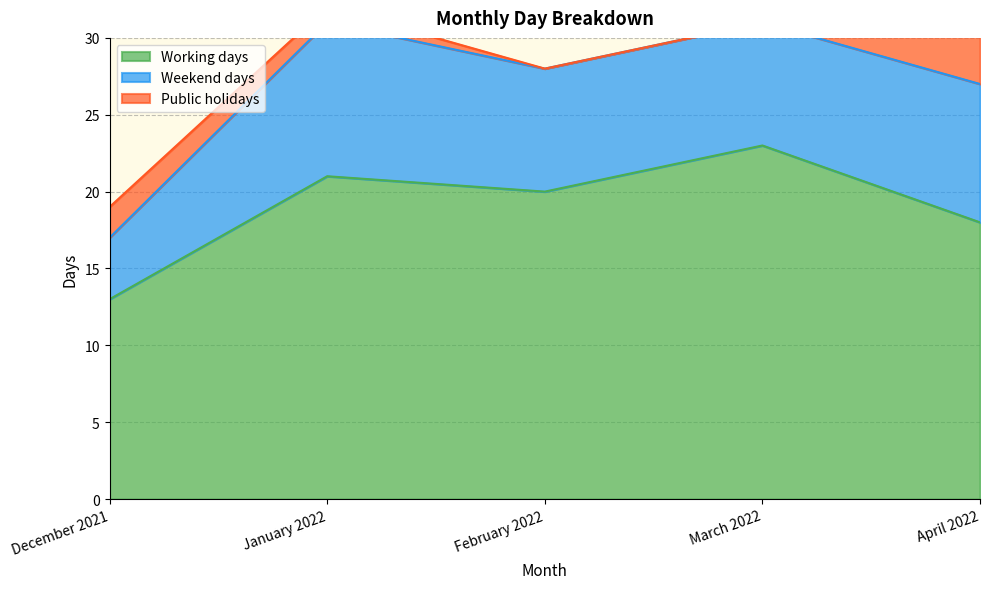

List the series in order of their peak value, lowest first.

Public holidays, Weekend days, Working days